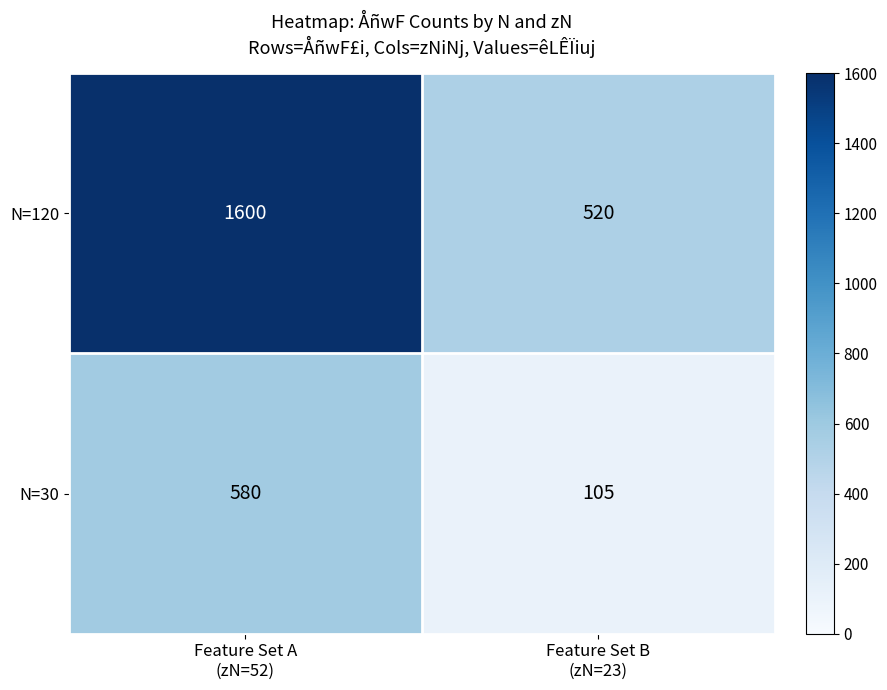

Rank the series by their maximum value, from lowest to highest.

N=30, N=120